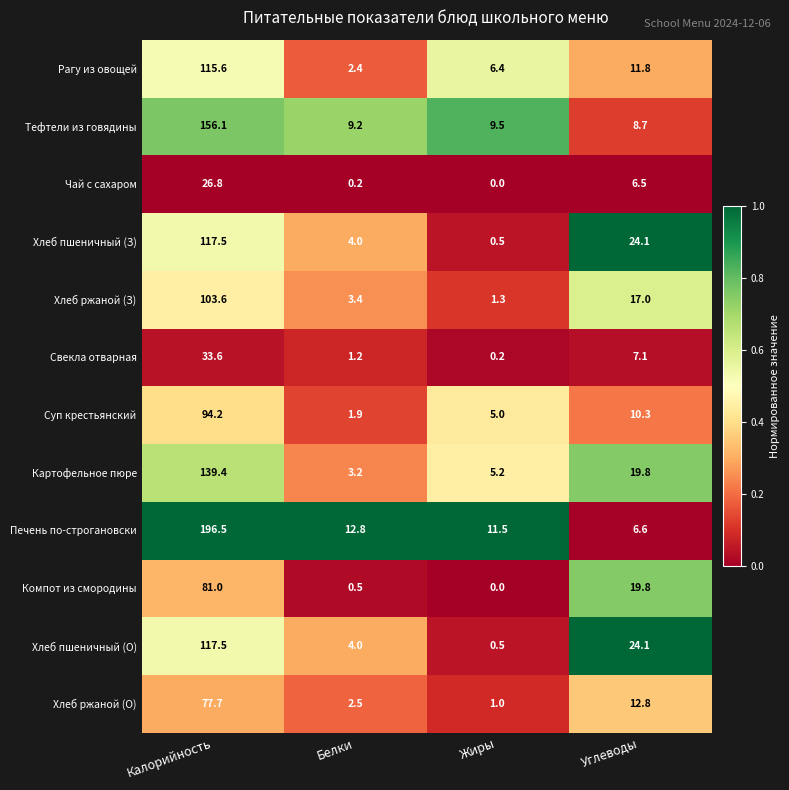

What is the difference between the maximum and minimum values in the Чай с сахаром series?

26.8